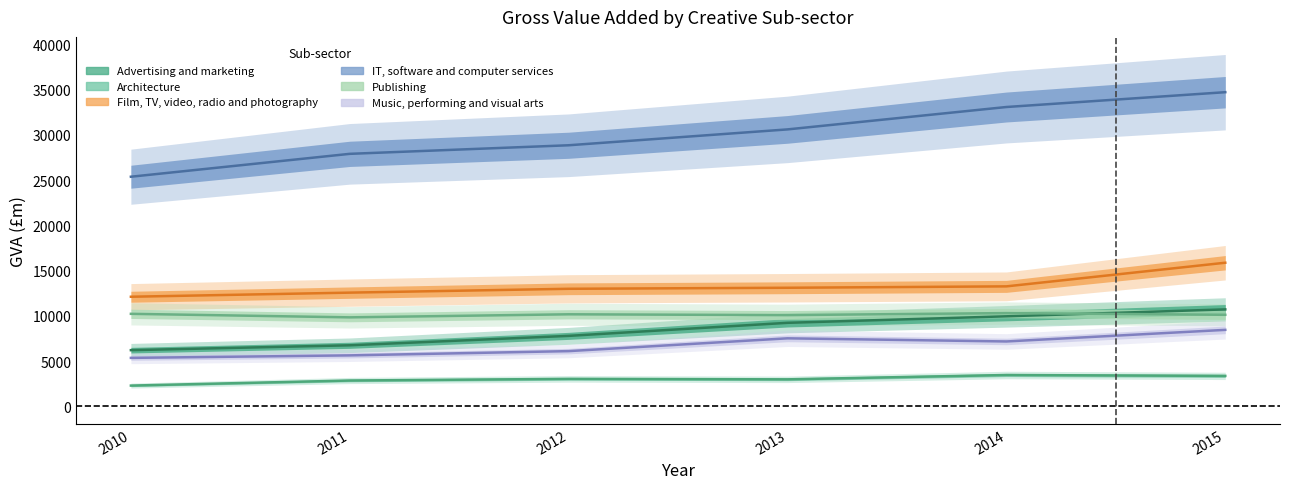

True or false: Advertising and marketing and Film, TV, video, radio and photography intersect in this chart.

False